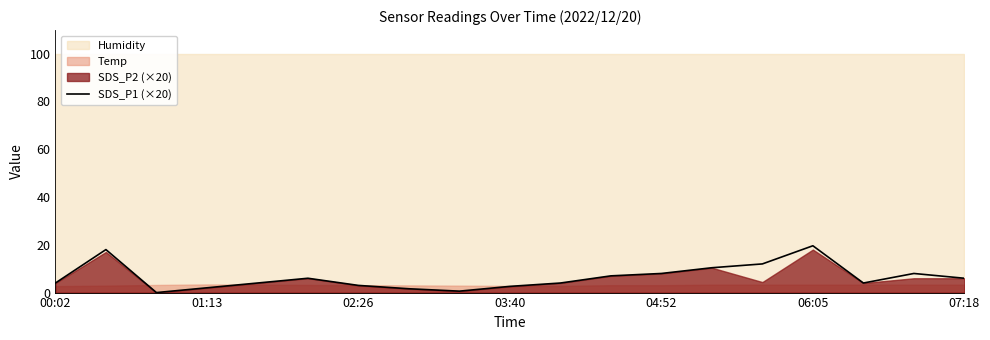

The SDS_P1 (×20) series shows 35.1 at 06:05. True or false?

False